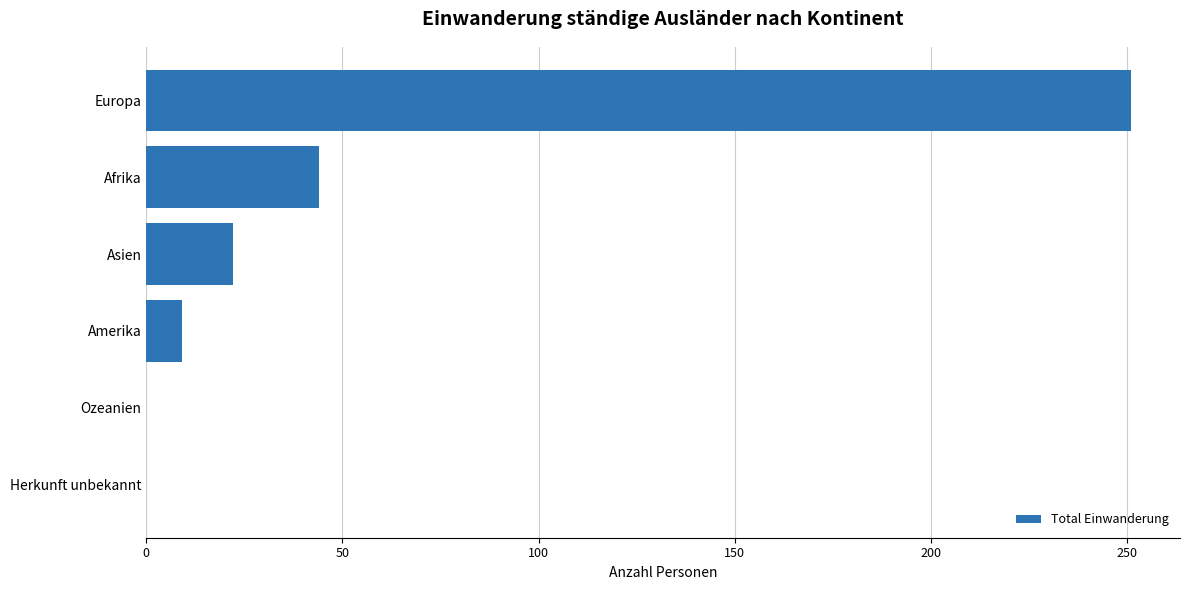

What is the sum of the values at Herkunft unbekannt and Europa?

251